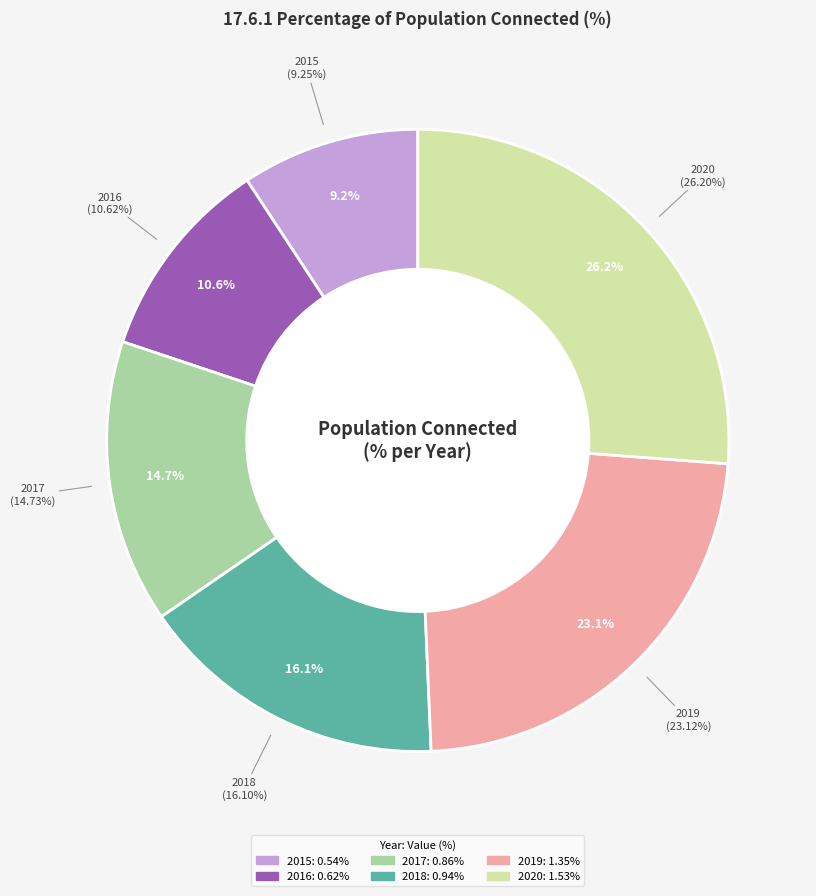

Which slice is the largest?

2020